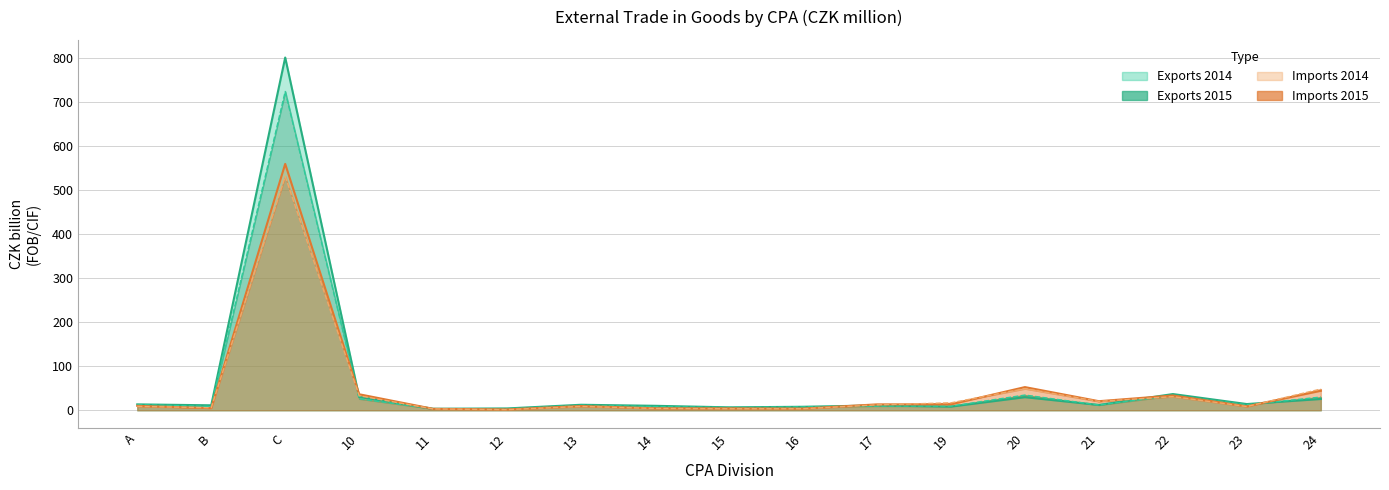

Where is the first local maximum for Exports 2015?

C